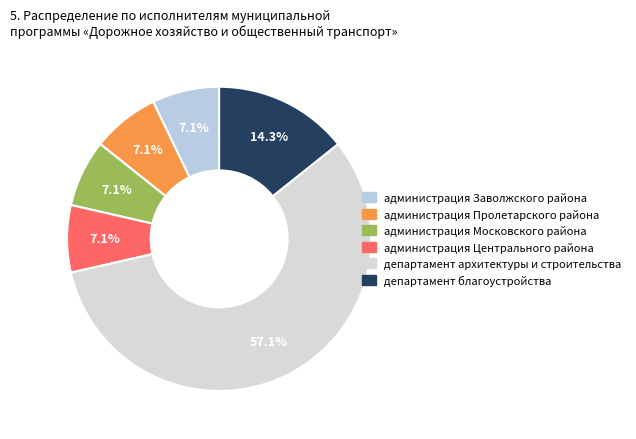

How many segments does this pie chart have?

6